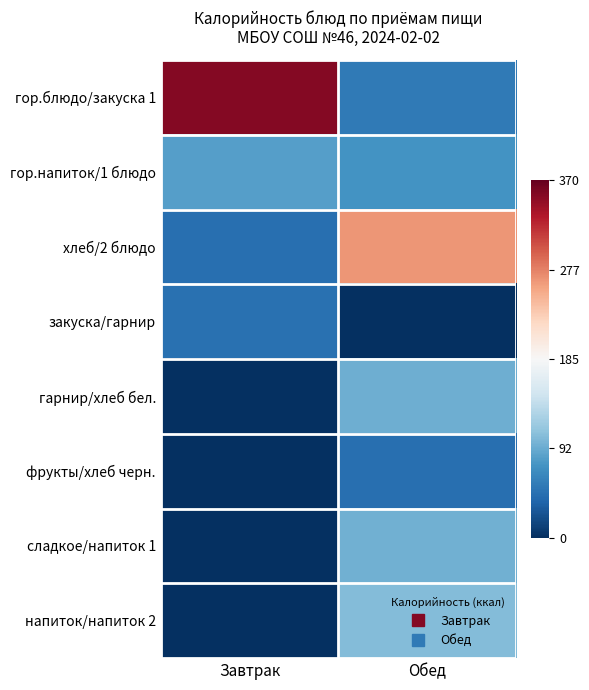

What is the difference between the highest and lowest values at Завтрак?

1.9